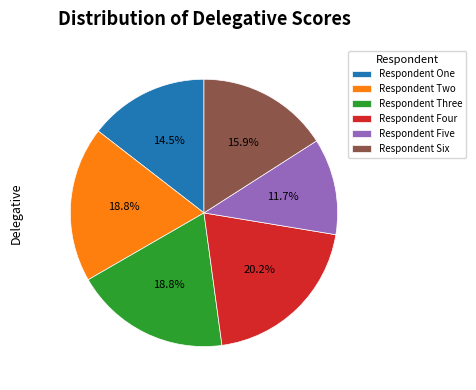

Does any single category account for the majority?

No